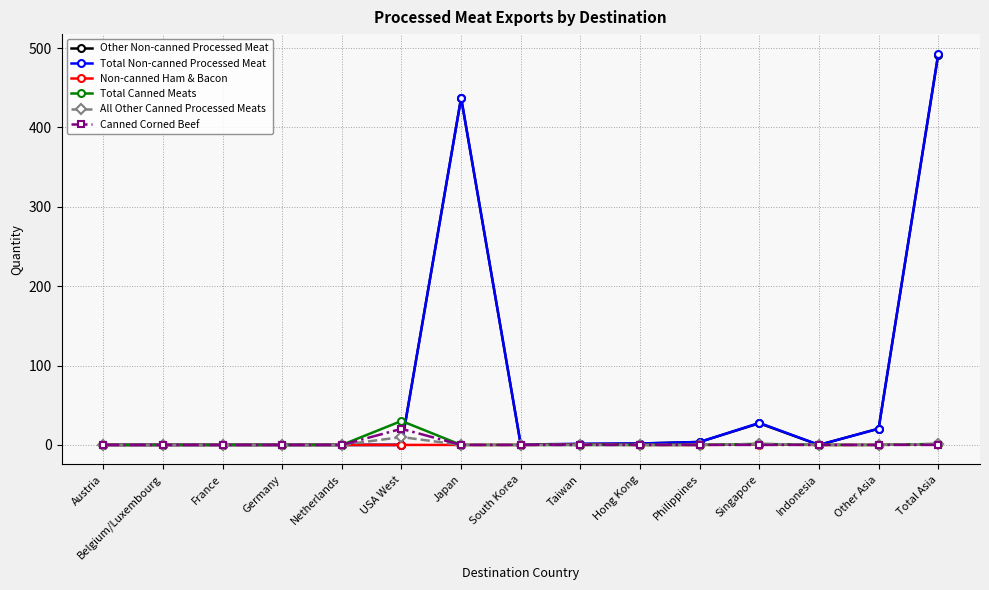

How many lines are shown in the chart?

6